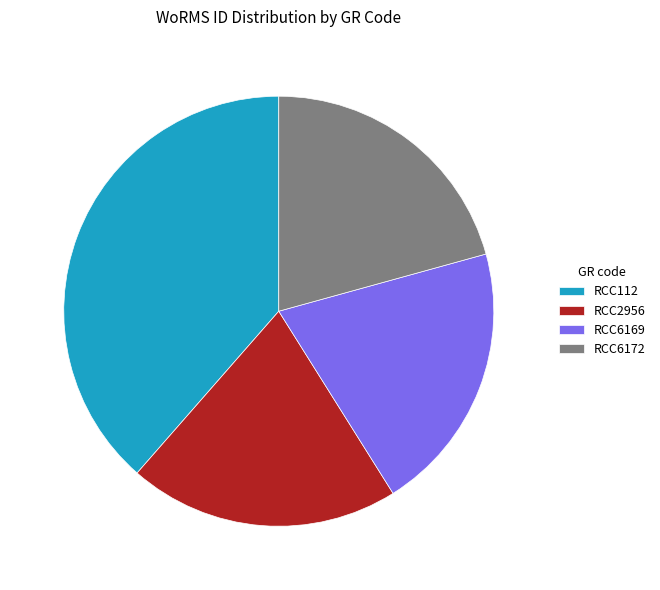

Is there a majority slice in this chart?

No